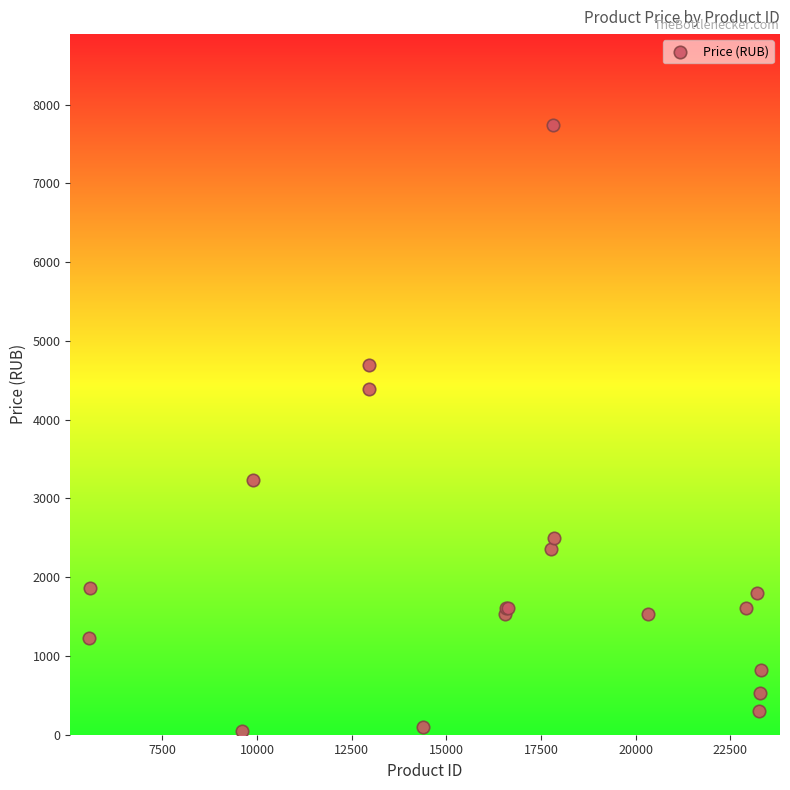

What Y value in the scatter plot is closest to 3894?

4389.0